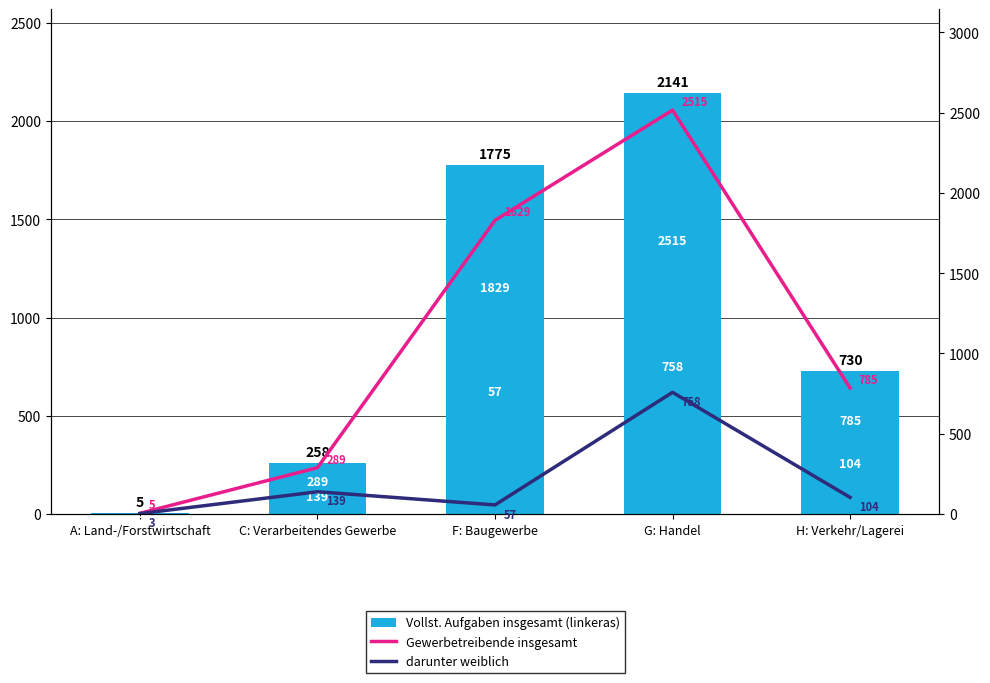

What are all the series names shown in the legend?

Vollst. Aufgaben insgesamt (linkeras), Gewerbetreibende insgesamt, darunter weiblich